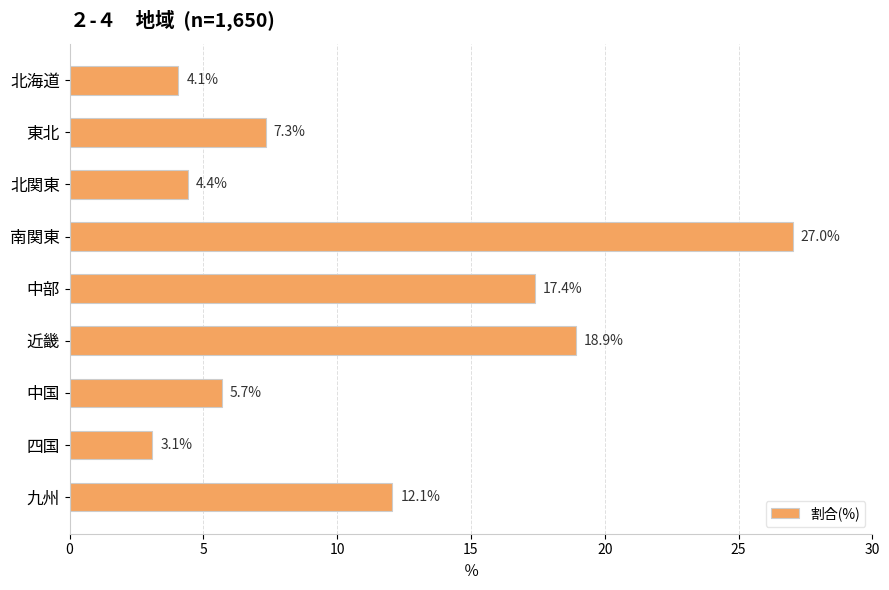

How many values exceed 7?

5